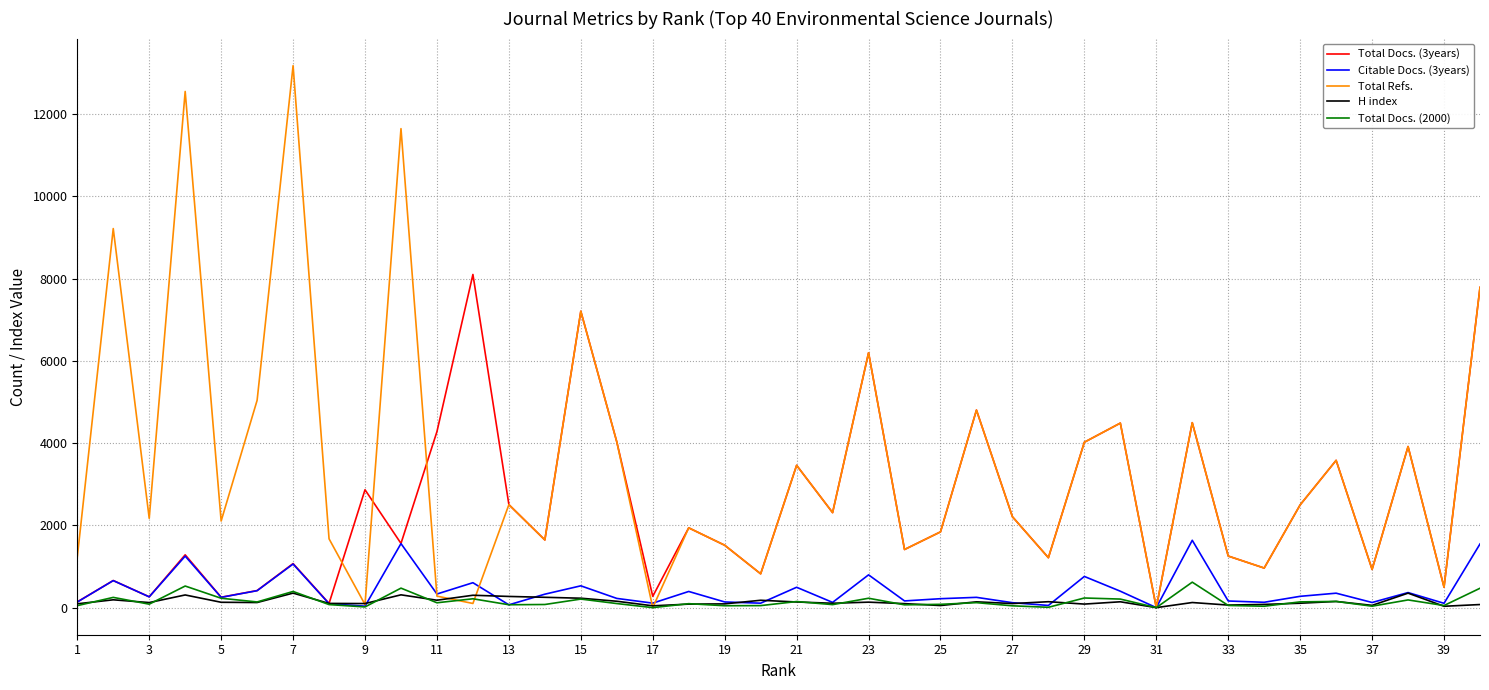

Which series has the widest spread of values?

Total Refs.